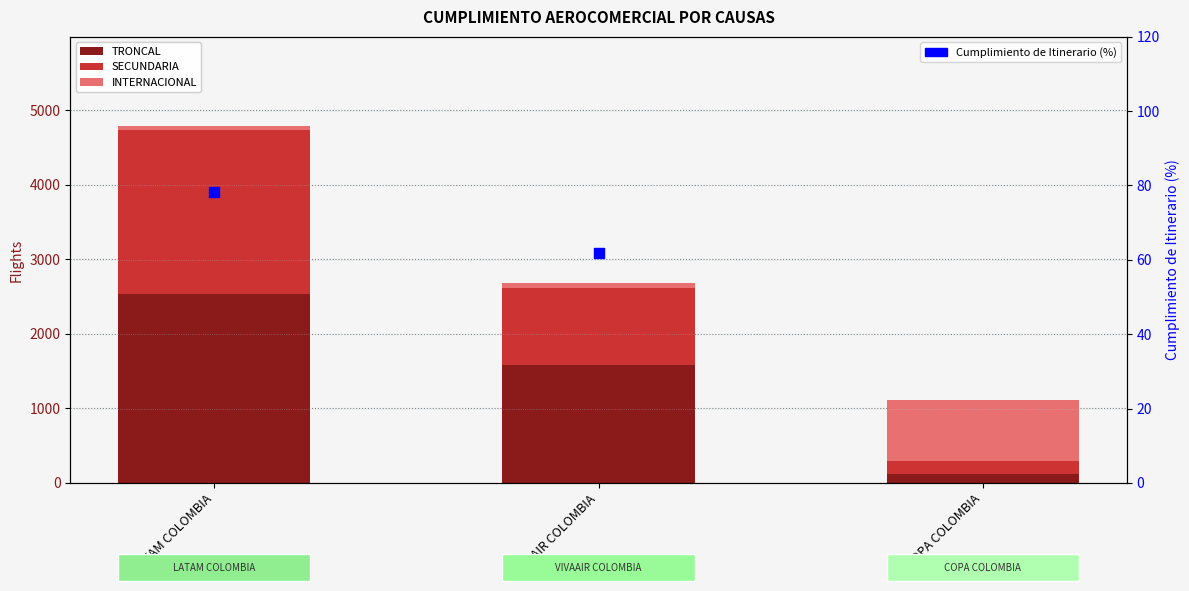

Is the value of INTERNACIONAL at LATAM COLOMBIA greater than the value of SECUNDARIA at LATAM COLOMBIA?

No